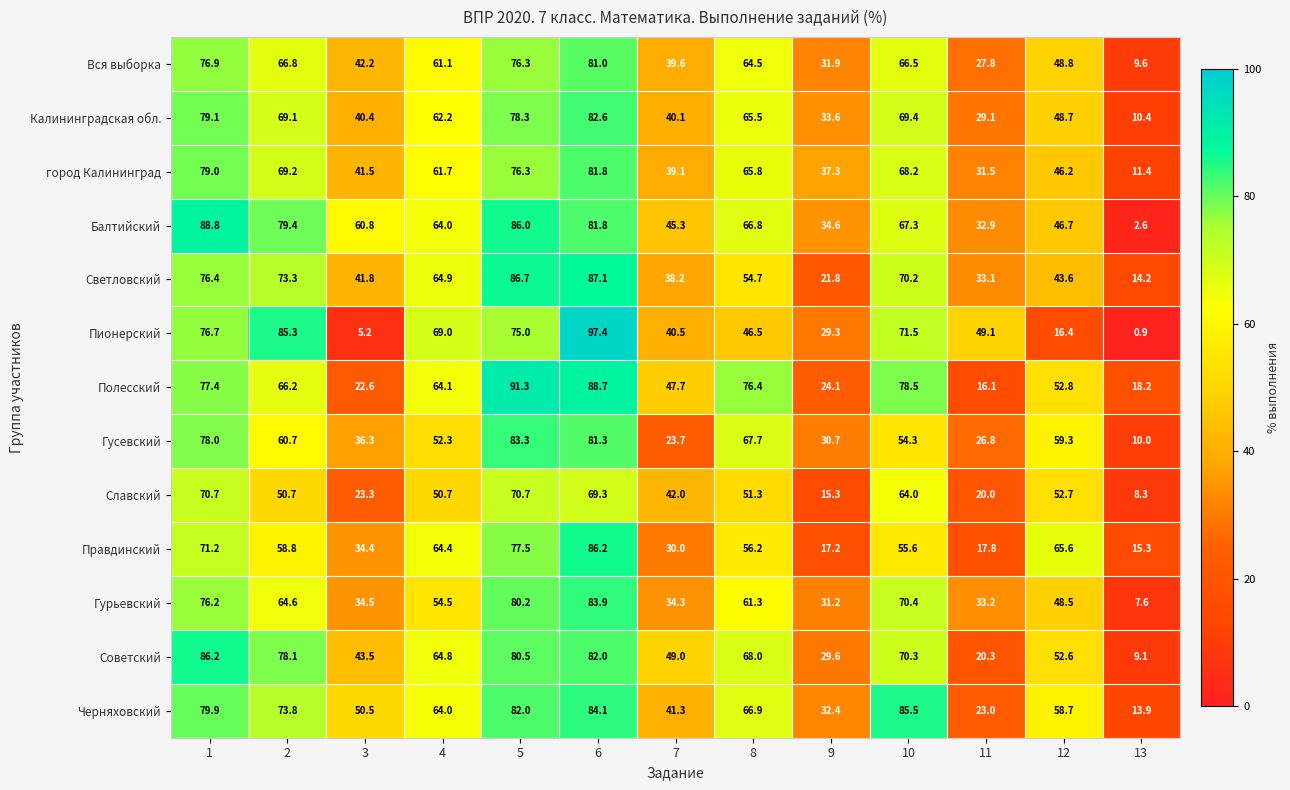

Which category has the highest value across all series?

6